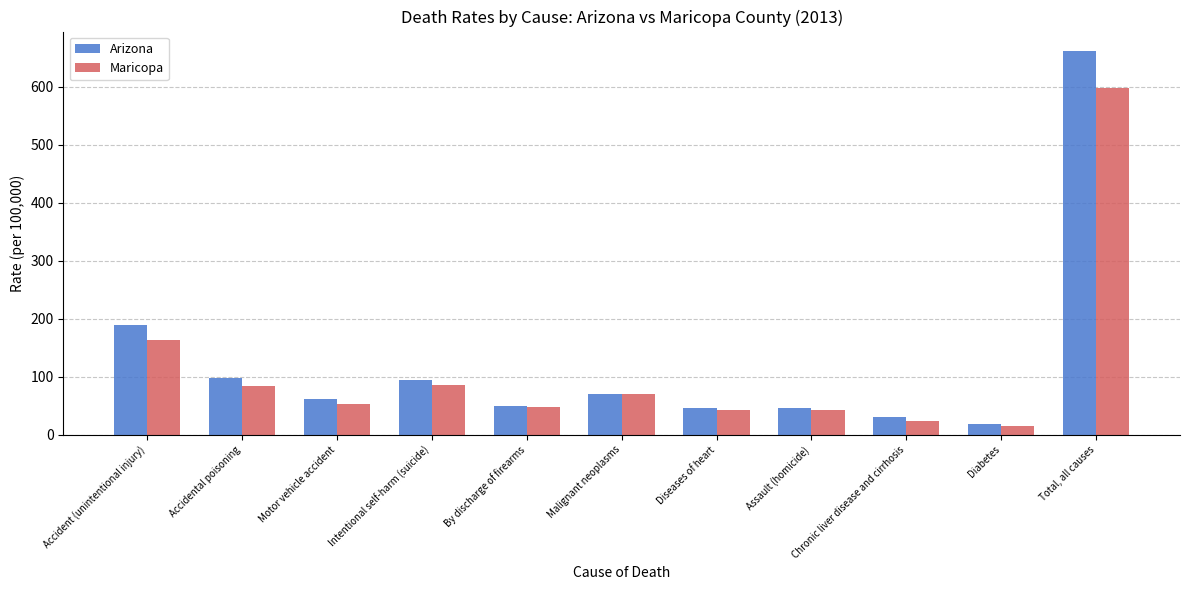

What is the highest value of the Maricopa series?

598.3